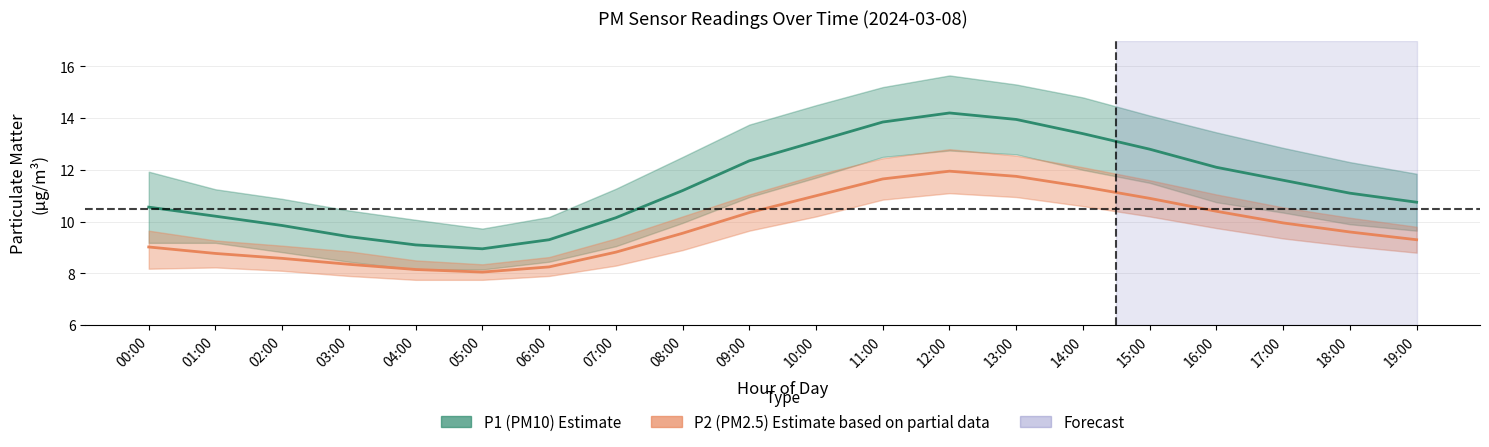

Where is the first local maximum for P1_upper?

12:00